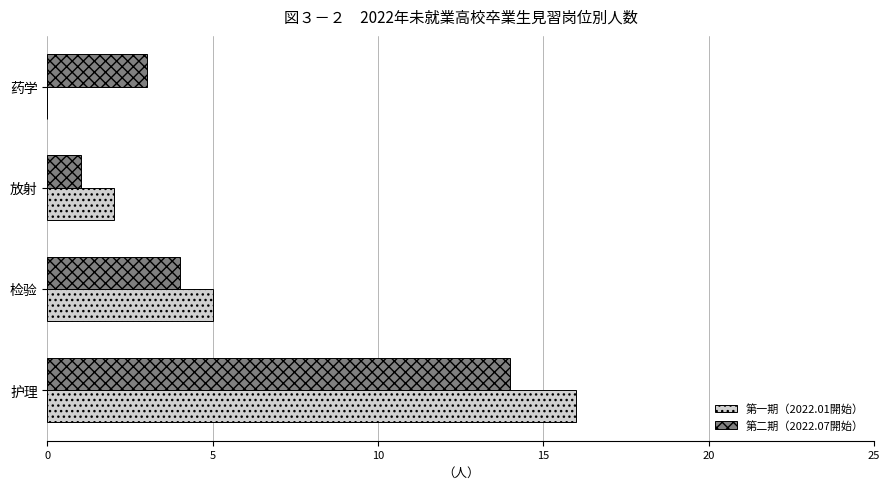

At which label is 第二期（2022.07開始） closest to 7?

检验